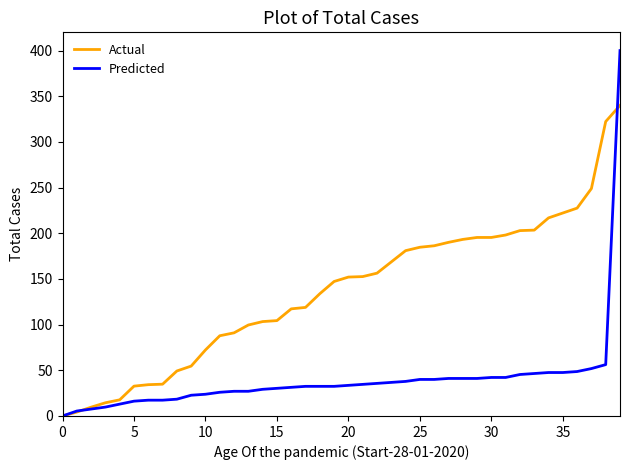

Rank the series by their average value, from lowest to highest.

Predicted, Actual